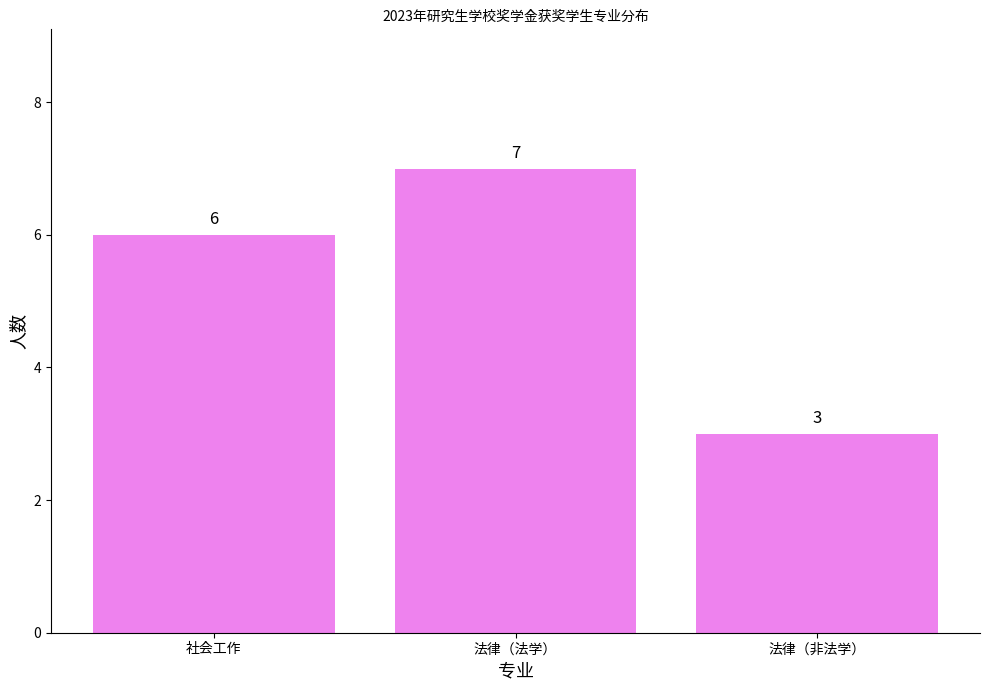

Which label corresponds to the smallest value in the chart?

法律（非法学）